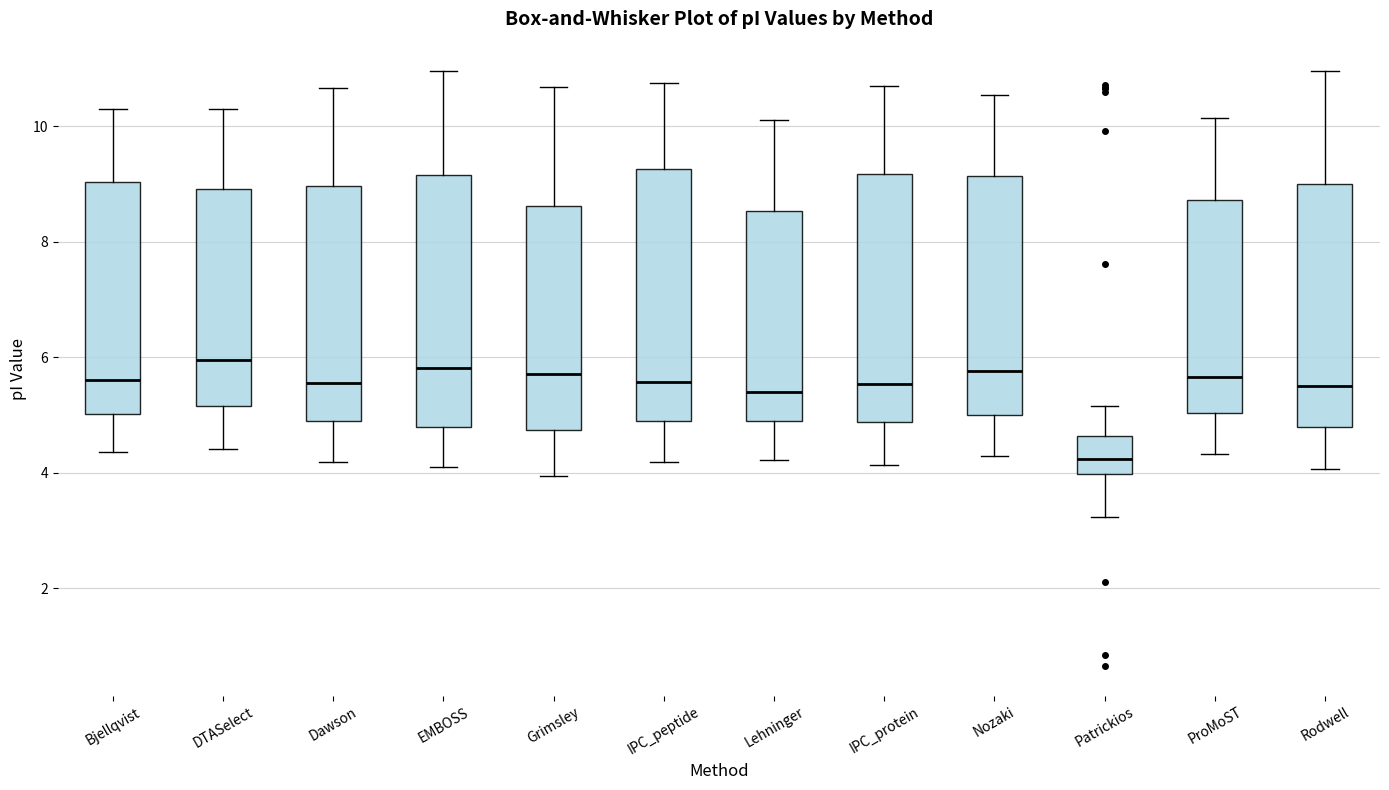

Reading left to right, transcribe this box plot: for each box, give where its median line is, the range the box spans, and where its two whiskers end, as read against the y-axis. The values are not printed on the chart, so give them approximately, as read against the axis.

Bjellqvist: median 5.6, box 5.0 to 9.0, whiskers 4.4 to 10.4
DTASelect: median 6.0, box 5.2 to 9.0, whiskers 4.4 to 10.2
Dawson: median 5.6, box 4.8 to 9.0, whiskers 4.2 to 10.6
EMBOSS: median 5.8, box 4.8 to 9.2, whiskers 4.2 to 11.0
Grimsley: median 5.8, box 4.8 to 8.6, whiskers 4.0 to 10.6
IPC_peptide: median 5.6, box 4.8 to 9.2, whiskers 4.2 to 10.8
Lehninger: median 5.4, box 5.0 to 8.6, whiskers 4.2 to 10.2
IPC_protein: median 5.6, box 4.8 to 9.2, whiskers 4.2 to 10.8
Nozaki: median 5.8, box 5.0 to 9.2, whiskers 4.2 to 10.6
Patrickios: median 4.2, box 4.0 to 4.6, whiskers 3.2 to 5.2
ProMoST: median 5.6, box 5.0 to 8.8, whiskers 4.4 to 10.2
Rodwell: median 5.6, box 4.8 to 9.0, whiskers 4.0 to 11.0